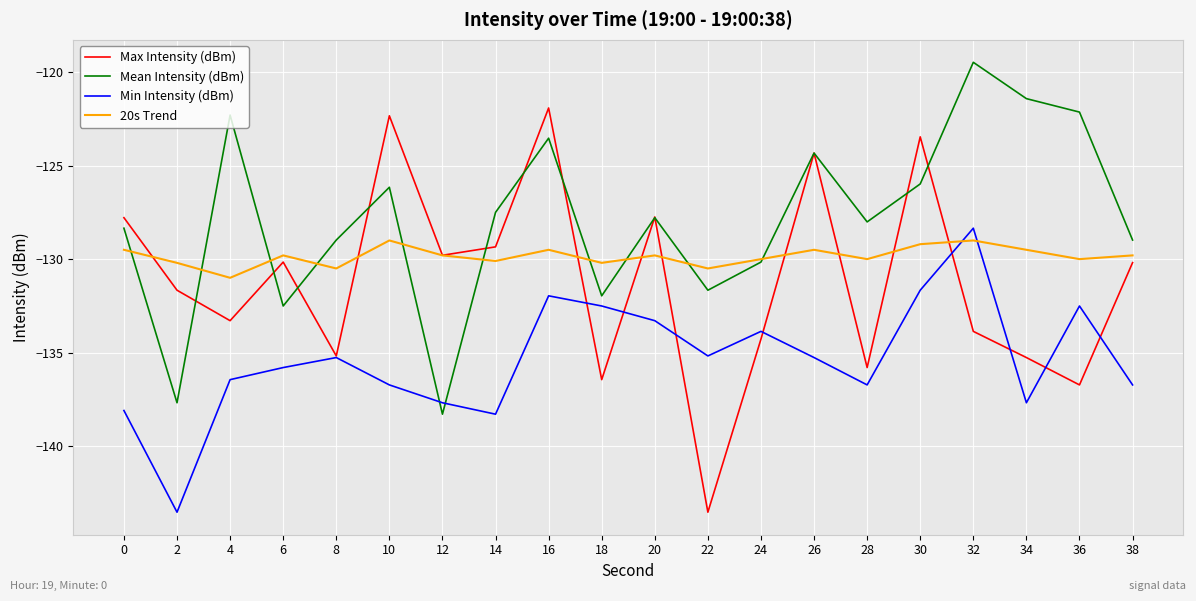

Does the chart have visible grid lines?

Yes